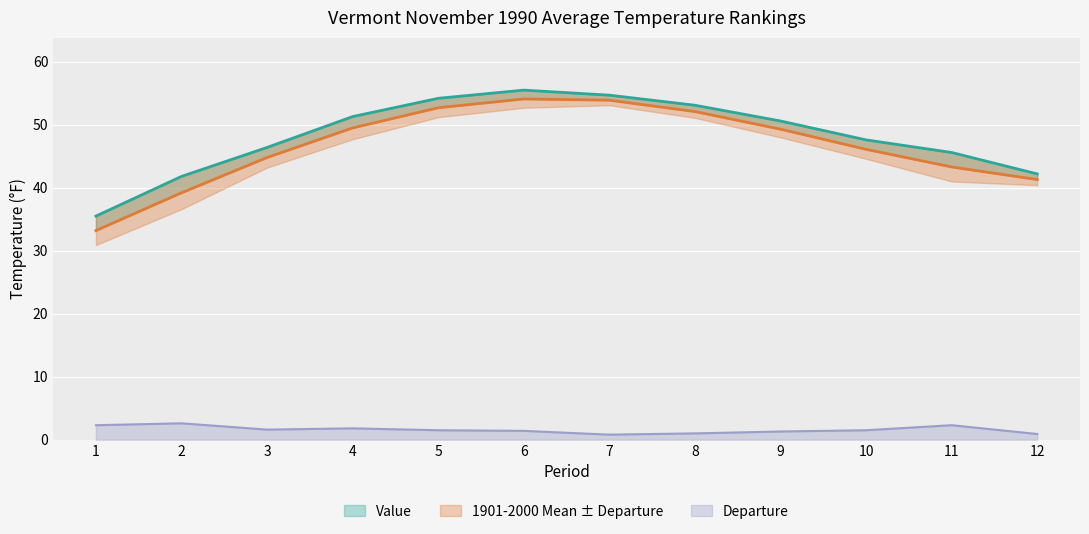

Where does the 1901-2000 Mean series first go above 49?

4